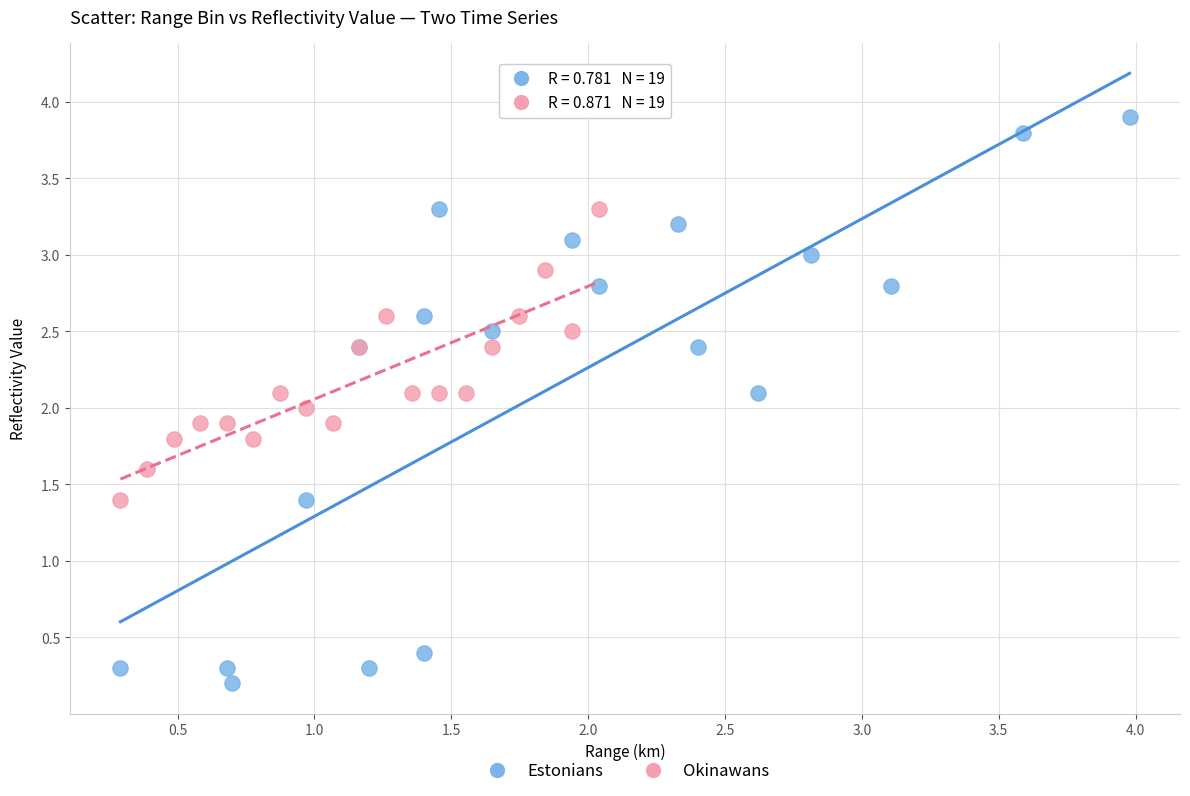

Which series has the largest Y range (max minus min)?

Estonians